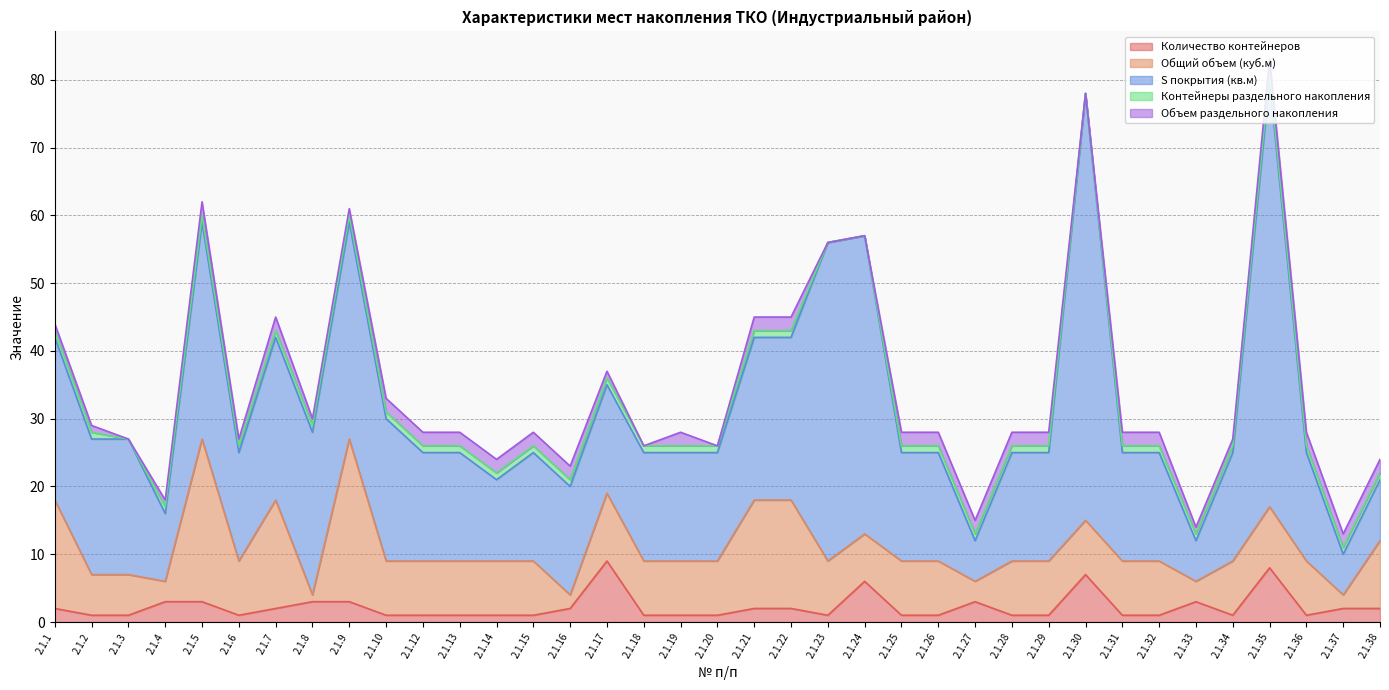

Rank the series at 2.1.2 from lowest to highest value.

Количество контейнеров, Контейнеры раздельного накопления, Объем раздельного накопления, Общий объем (куб.м), S покрытия (кв.м)